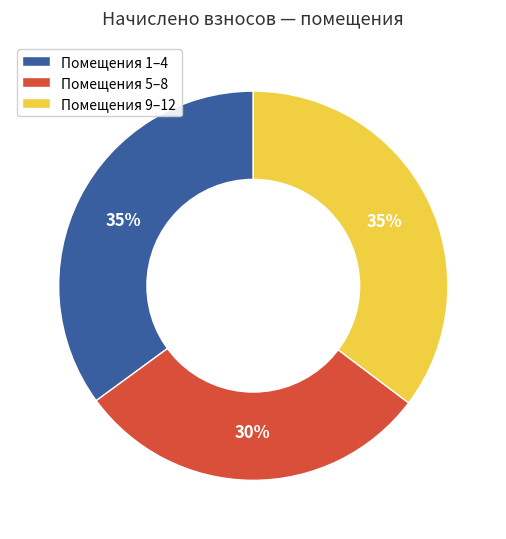

To the nearest percent, what is the average slice percentage?

33%